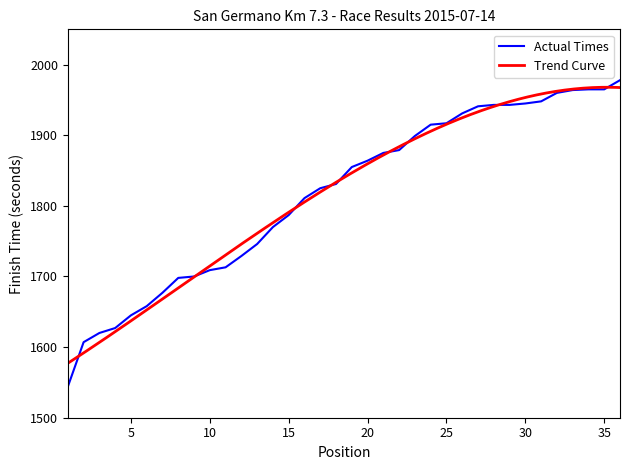

How many data points are less than 1855?

18